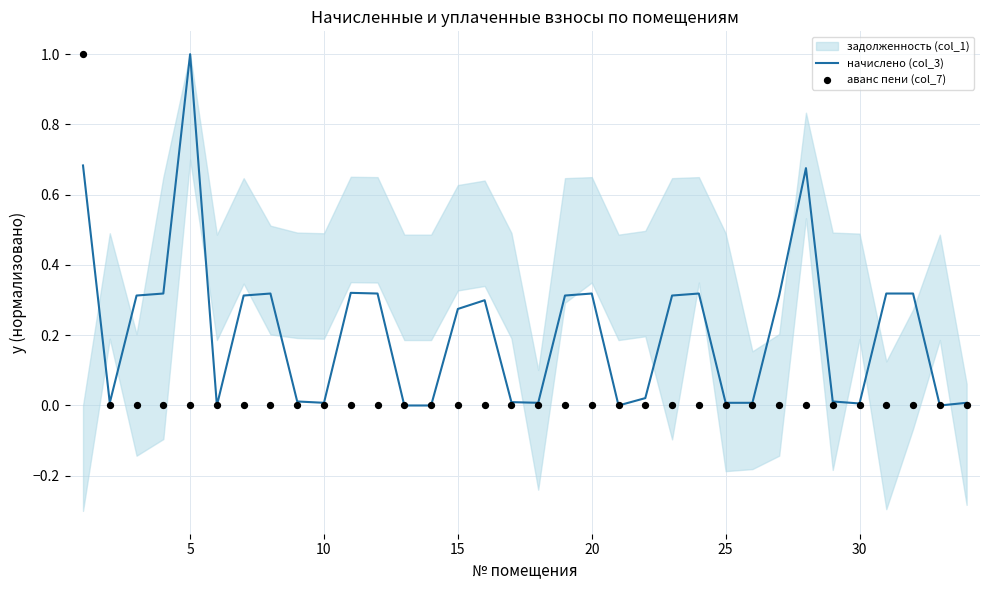

At how many categories does at least one series exceed 0?

29